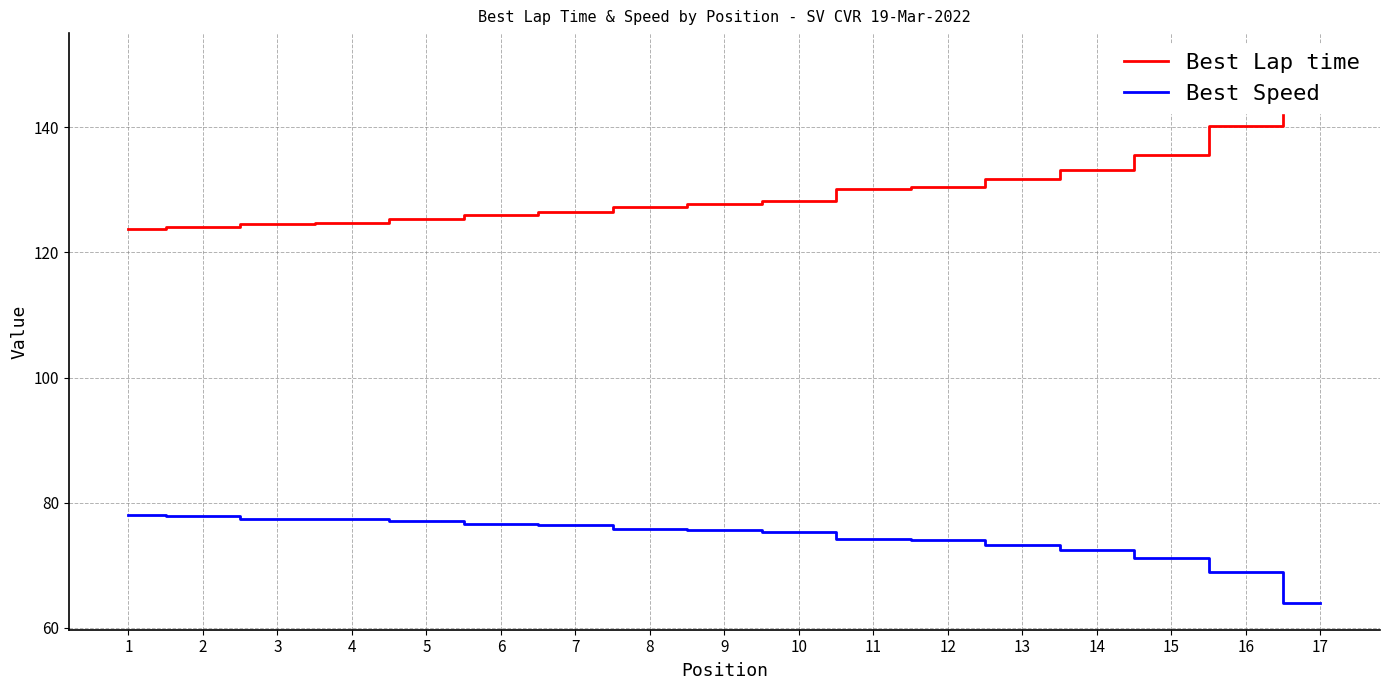

How many data points does each series have?

17